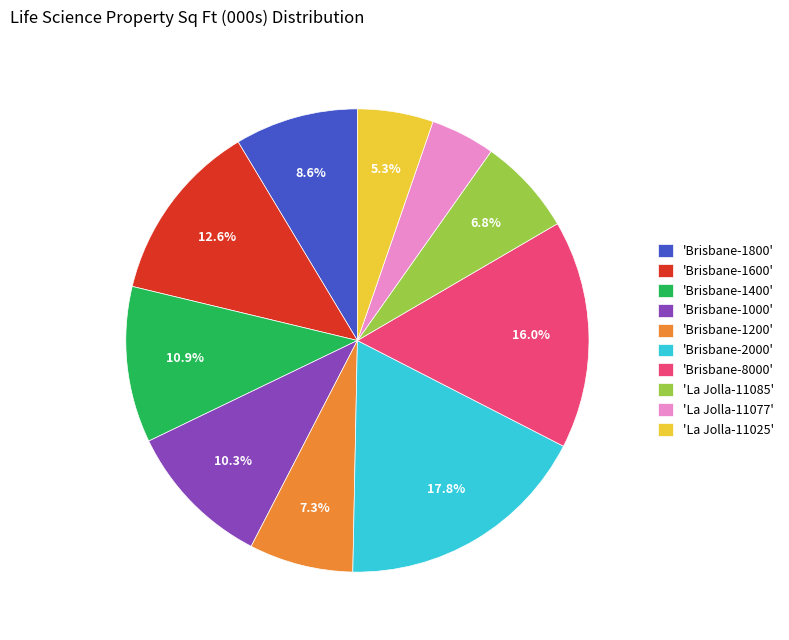

Between 'Brisbane-1800' and 'La Jolla-11077', which is larger?

'Brisbane-1800'